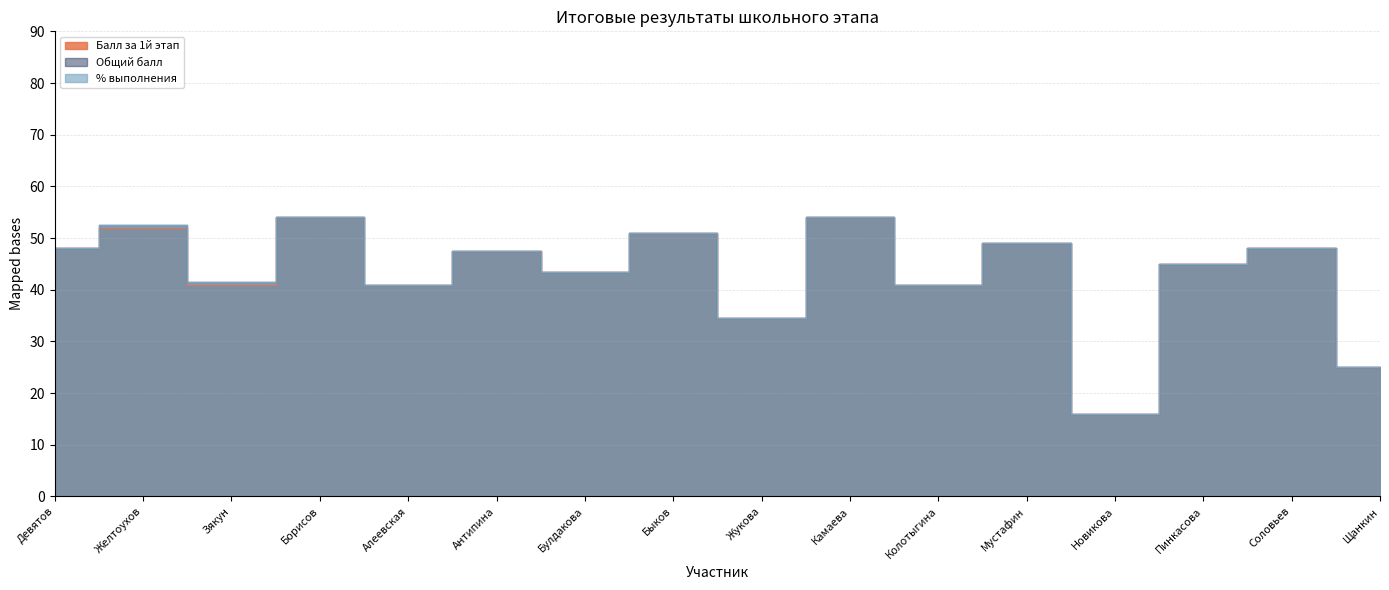

At which category is the sum across all series the highest?

Борисов